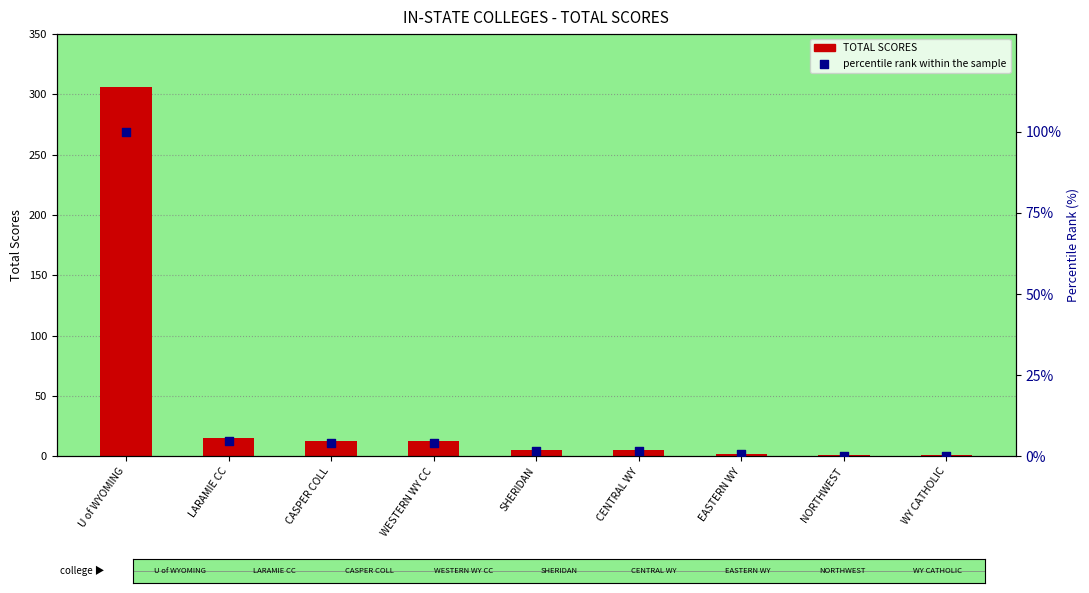

Which series has the largest Y range (max minus min)?

TOTAL SCORES